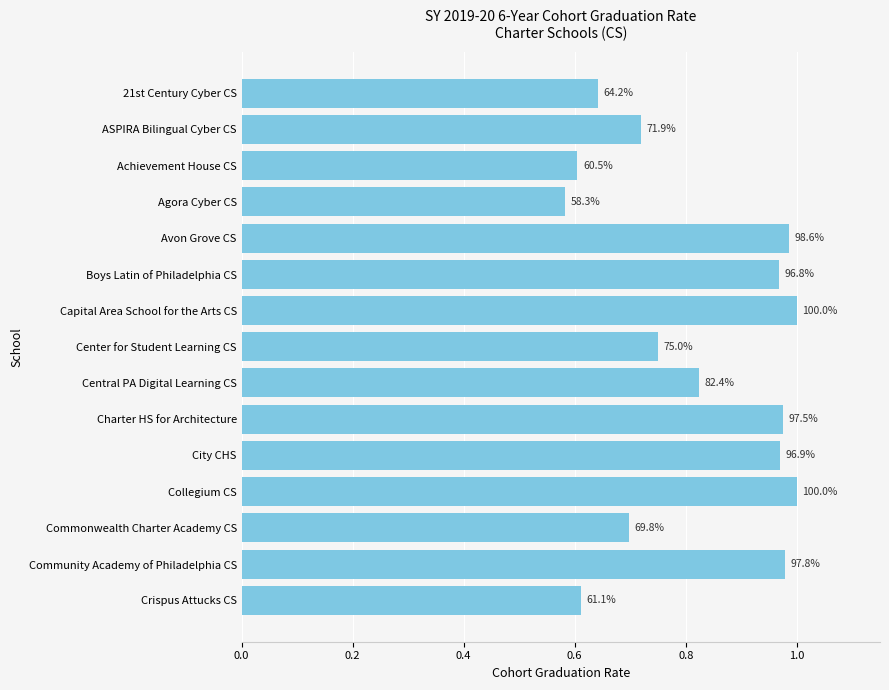

What is the smallest value displayed?

0.6